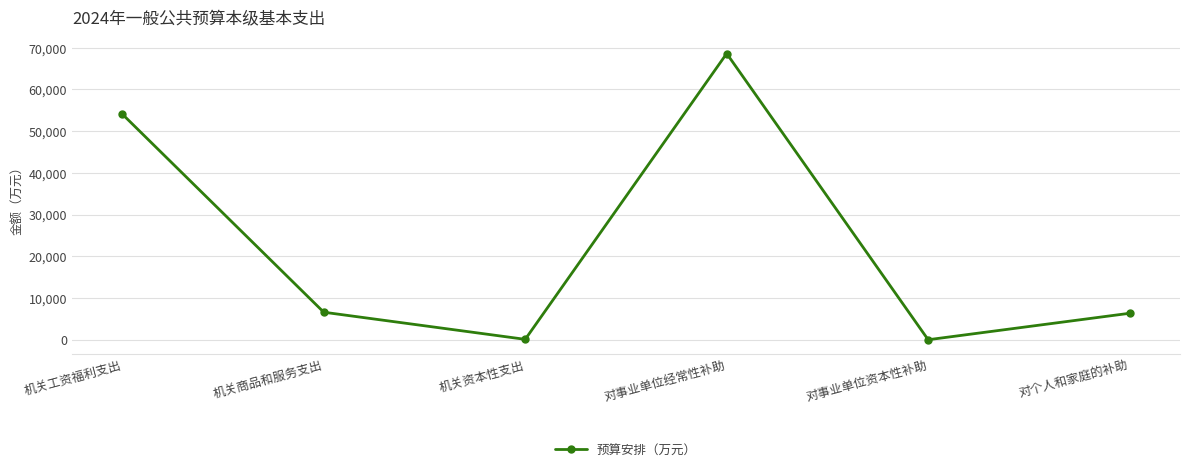

Where is the data nearest to the value 34322?

机关工资福利支出